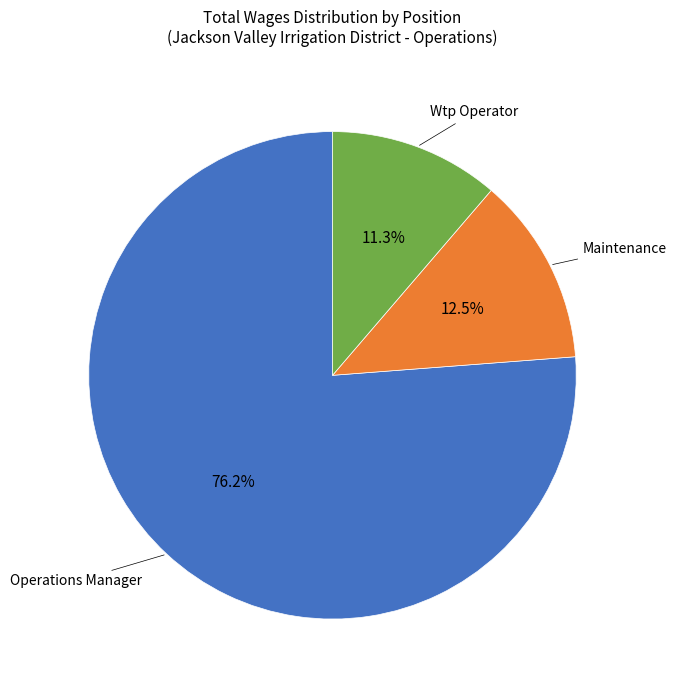

The Operations Manager slice represents 86% of the pie. True or false?

False